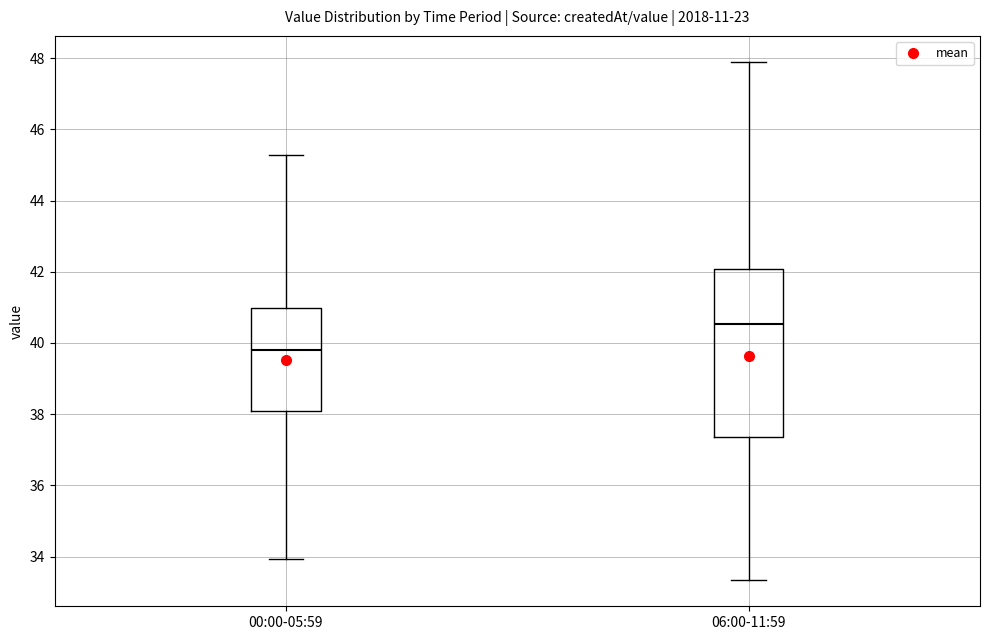

Reading left to right, read every box against the y-axis: the position of its median line, the range the box covers, and the ends of its whiskers. The values are not printed on the chart, so give them approximately, as read against the axis.

00:00-05:59: median 39.8, box 38.0 to 41.0, whiskers 34.0 to 45.2
06:00-11:59: median 40.6, box 37.4 to 42.0, whiskers 33.4 to 48.0